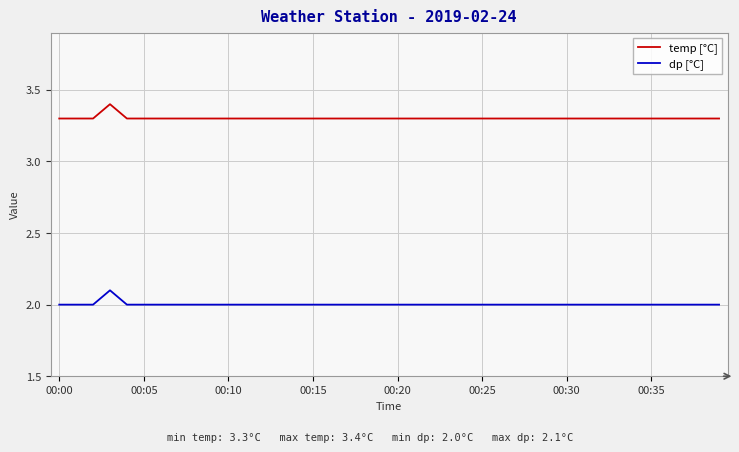

True or false: dp [°C] and temp [°C] intersect in this chart.

False